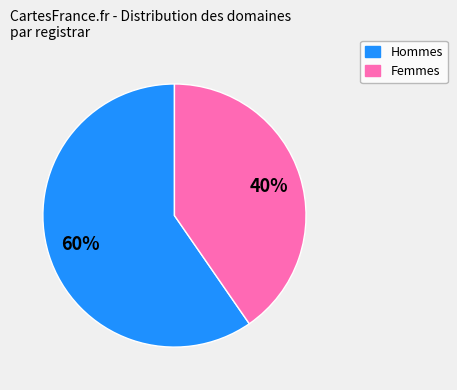

To the nearest percent, what is the average slice percentage?

50%